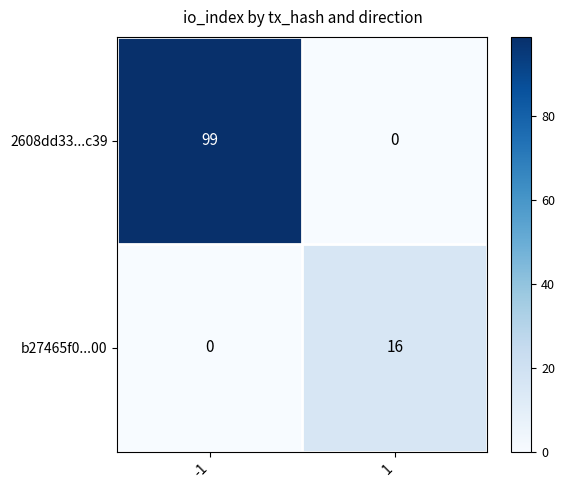

How many categories are shown in the chart?

2